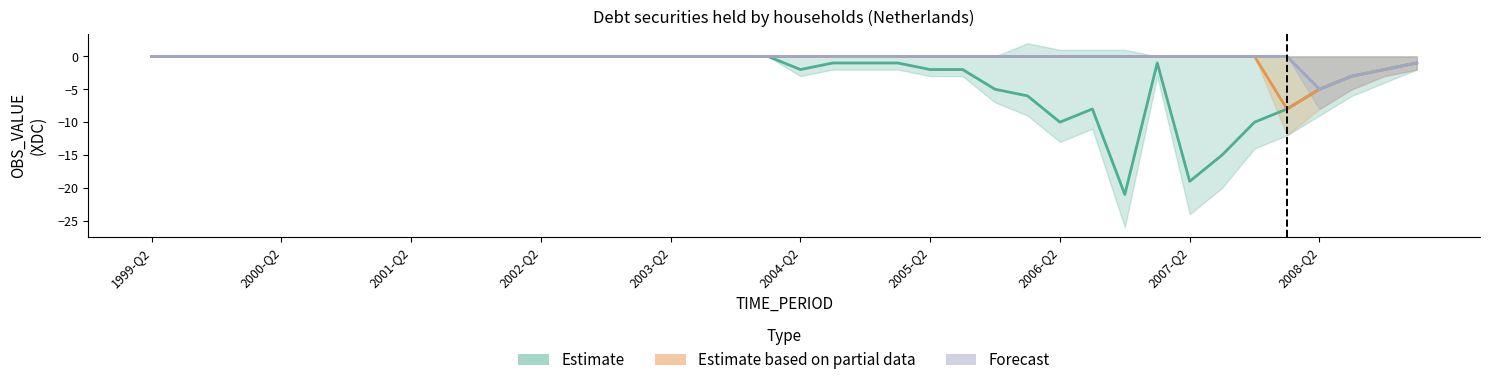

Rank the series by their maximum value, from lowest to highest.

Estimate, Estimate based on partial data, Forecast